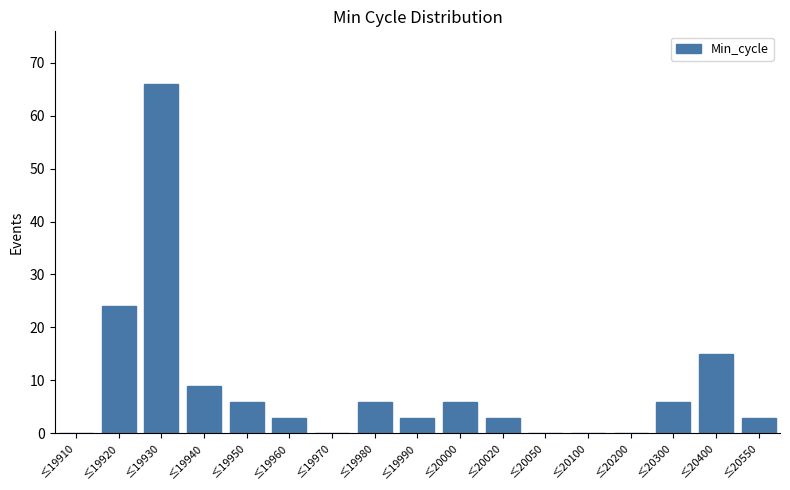

Reading left to right, what are all the values shown in this chart?

≤19910=0	≤19920=24	≤19930=66	≤19940=9	≤19950=6	≤19960=3	≤19970=0	≤19980=6	≤19990=3	≤20000=6	≤20020=3	≤20050=0	≤20100=0	≤20200=0	≤20300=6	≤20400=15	≤20550=3